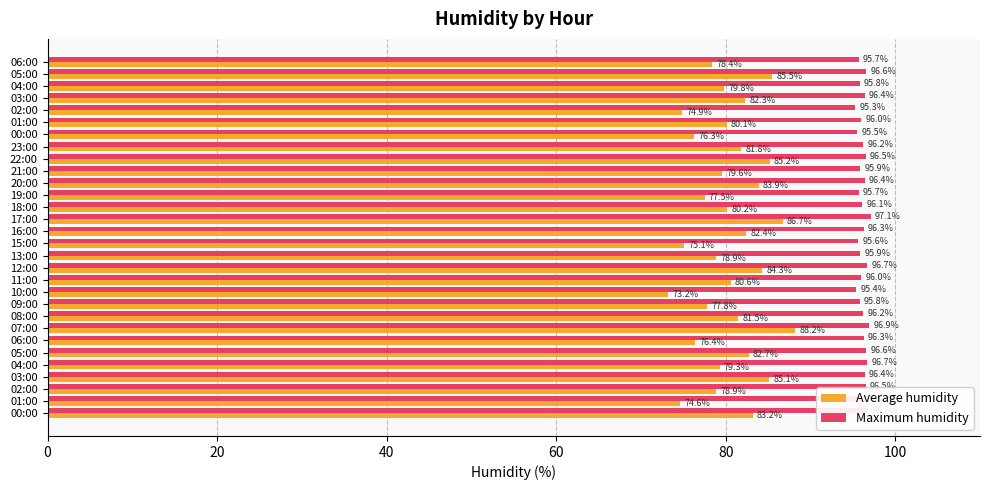

How many data points in Maximum humidity are less than 96?

10